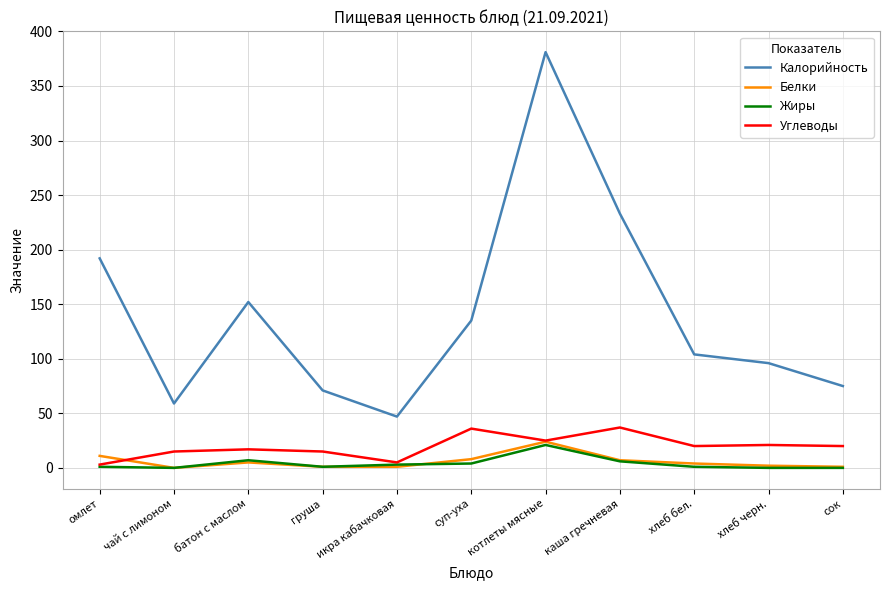

Which series has the largest range (max minus min)?

Калорийность